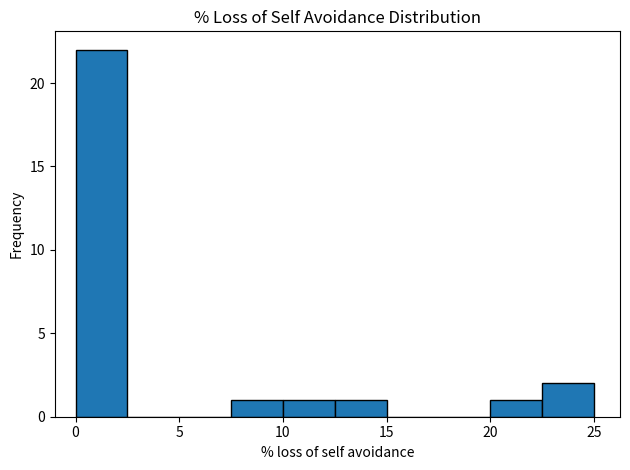

Over which range of the x-axis is the bar tallest?

0.0 to 2.5